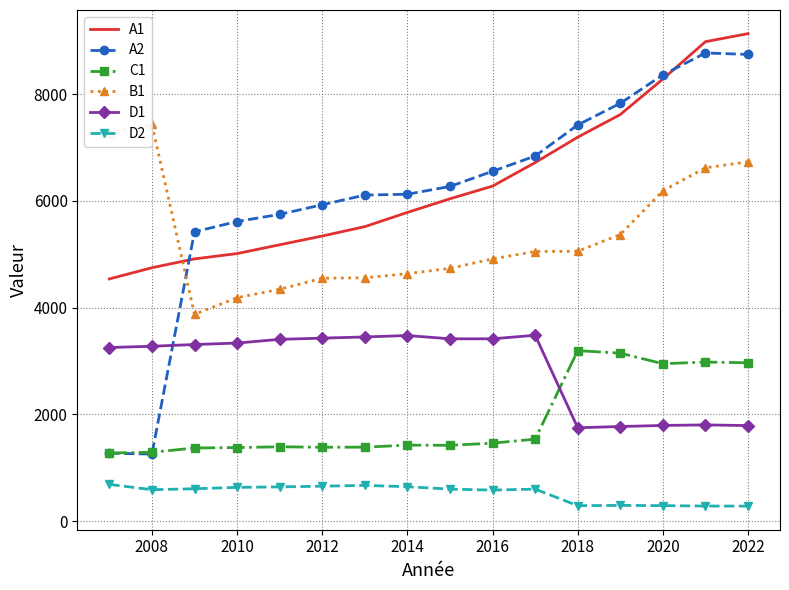

What is the lowest value of the C1 series?

1278